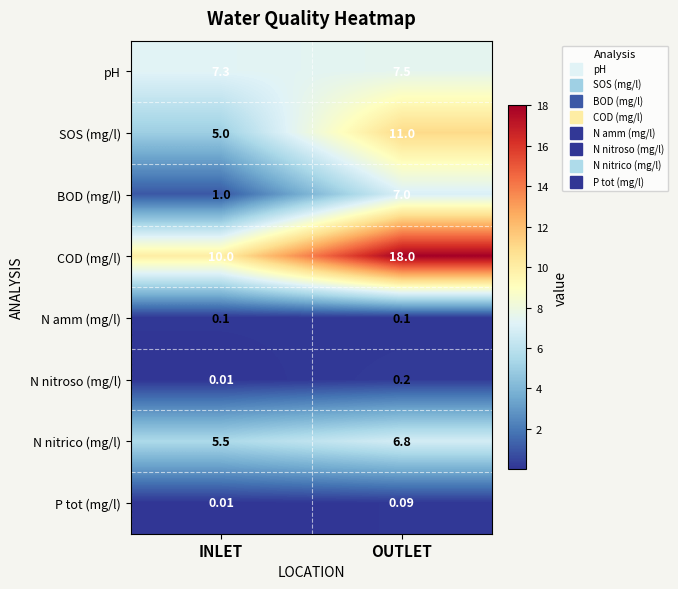

Which category has the lowest value across all series?

INLET